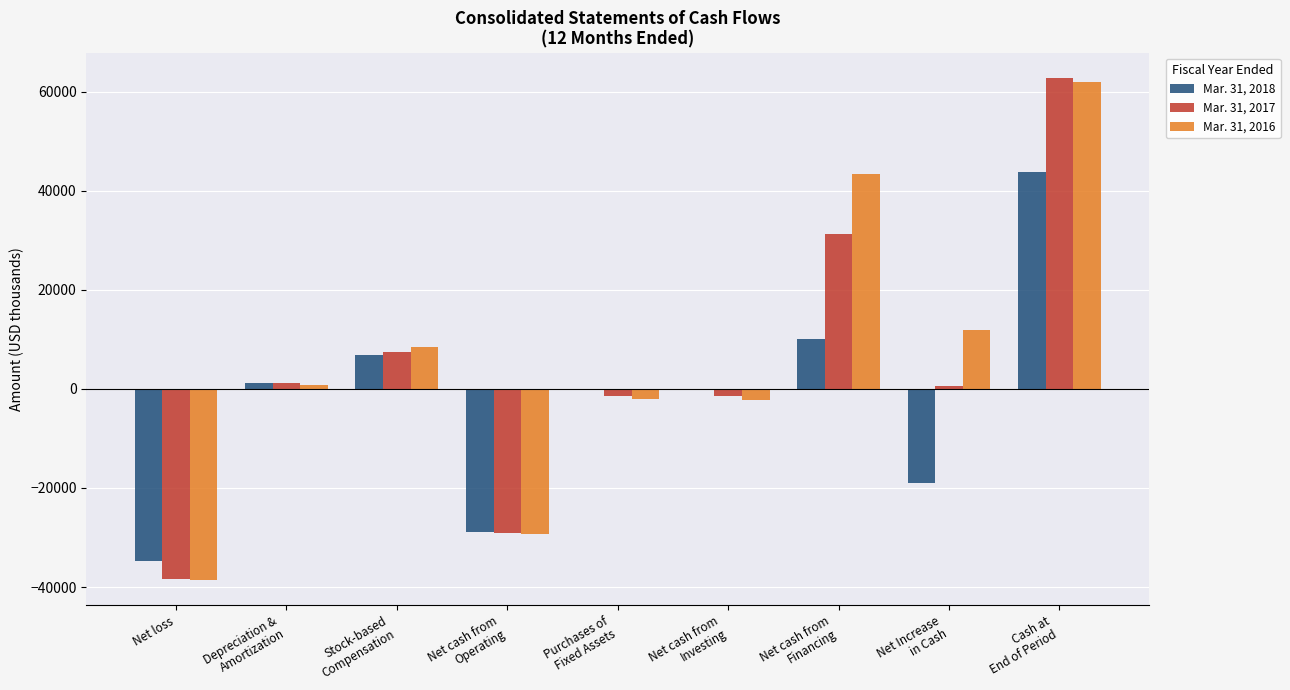

What is the average value of the Mar. 31, 2018 series?

-2355